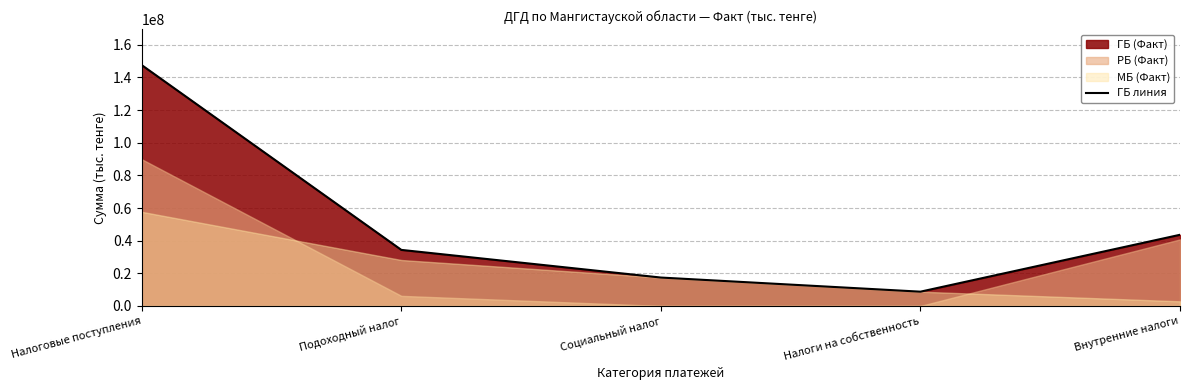

At which category does the data reach its first local valley?

Налоги на собственность